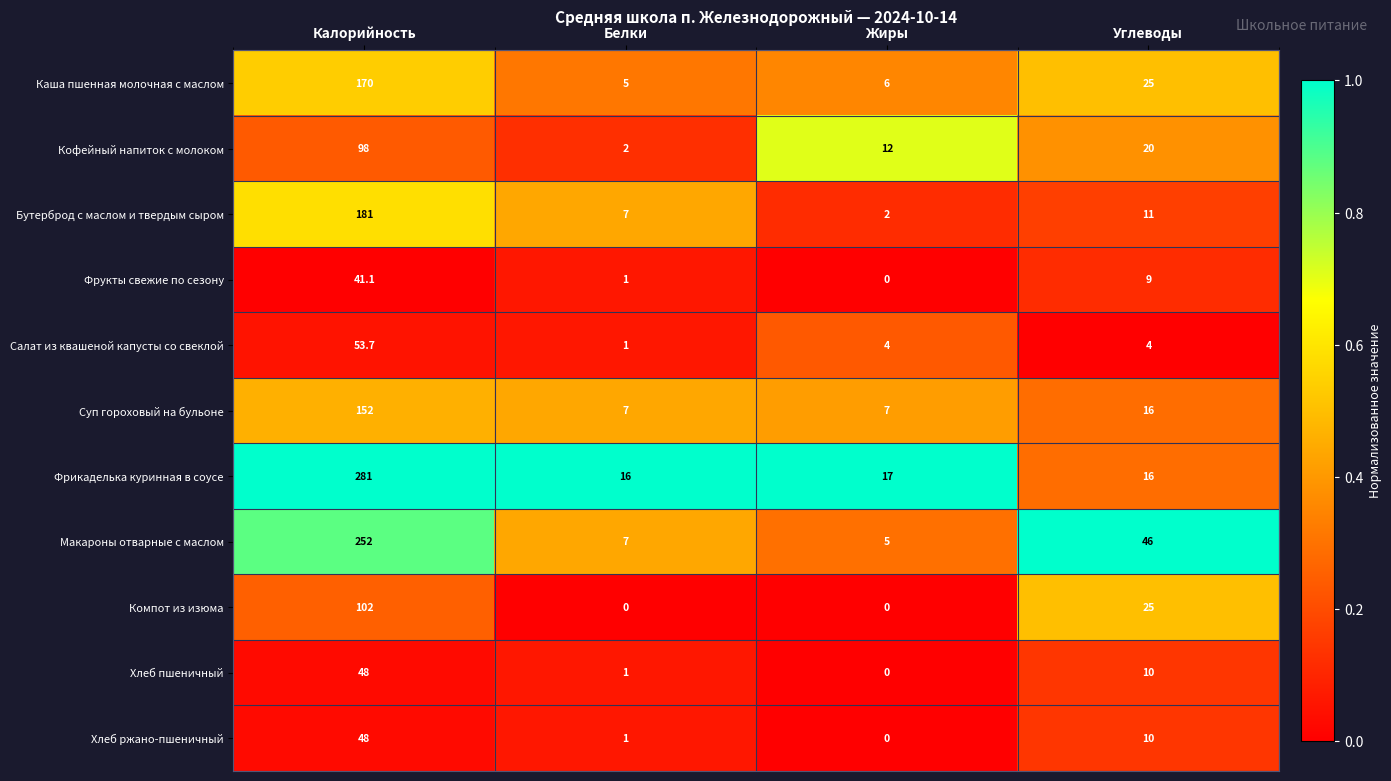

What is the sum of the Компот из изюма values at Углеводы and Калорийность?

127.0